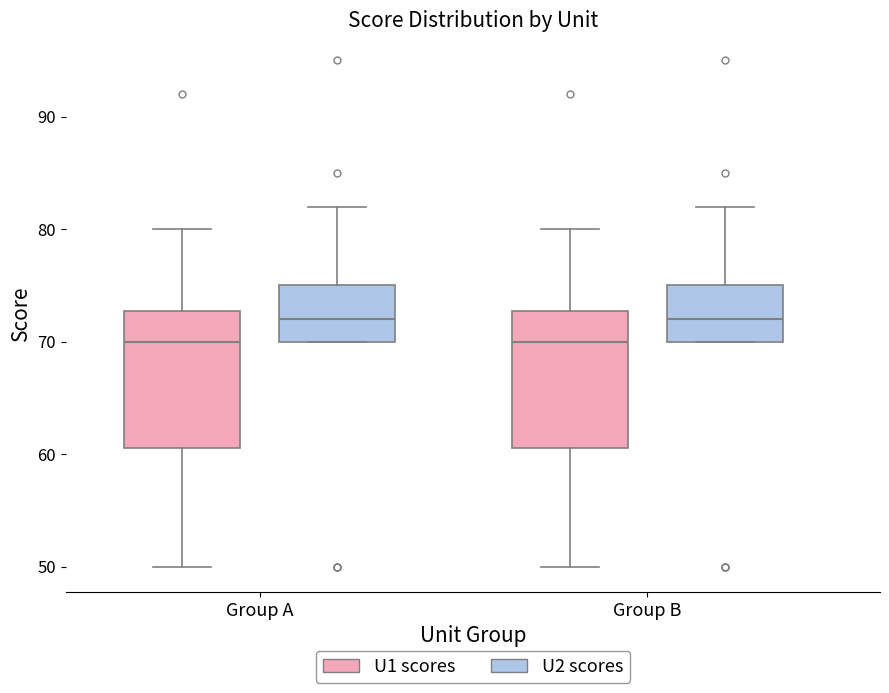

Reading left to right, read every box against the y-axis: the position of its median line, the range the box covers, and the ends of its whiskers. The values are not printed on the chart, so give them approximately, as read against the axis.

Group A (U1 scores): median 70, box 61 to 73, whiskers 50 to 80
Group A (U2 scores): median 72, box 70 to 75, whiskers 70 to 82
Group B (U1 scores): median 70, box 61 to 73, whiskers 50 to 80
Group B (U2 scores): median 72, box 70 to 75, whiskers 70 to 82